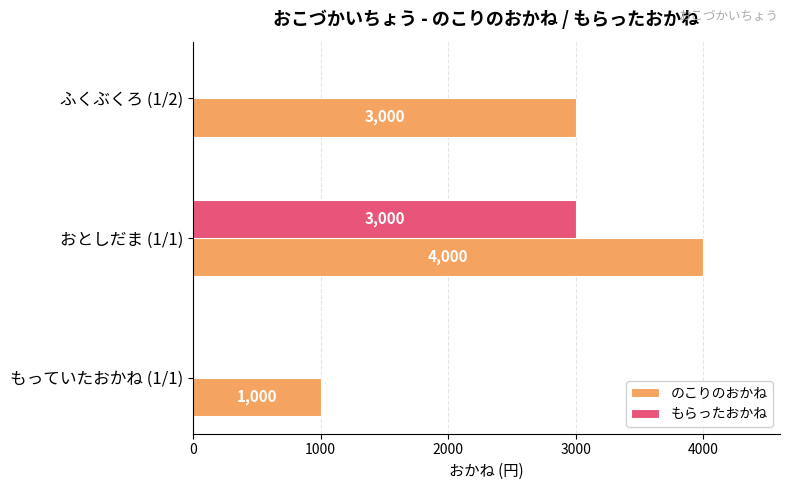

How many のこりのおかね values are between 1000 and 4000?

3